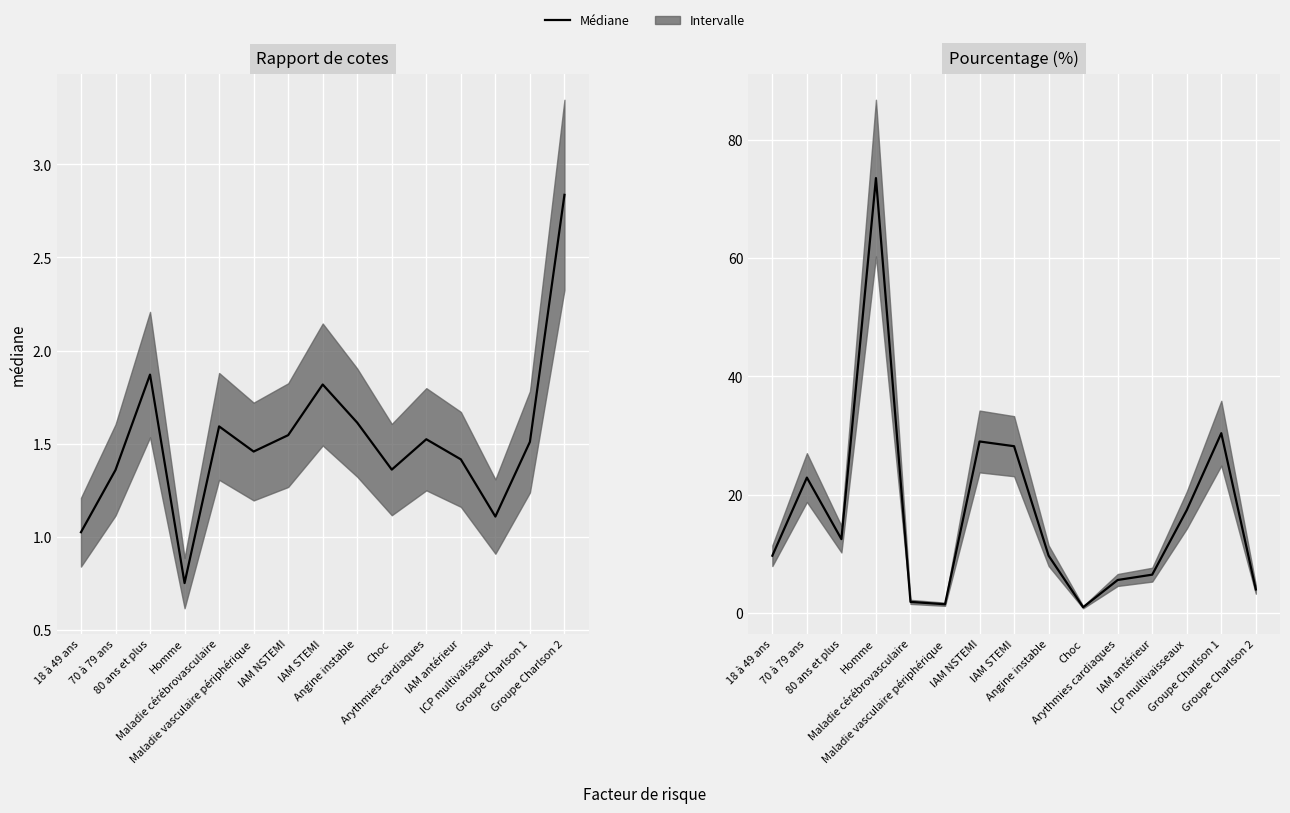

The chart shows a value of 2.9 at Maladie cérébrovasculaire. True or false?

False